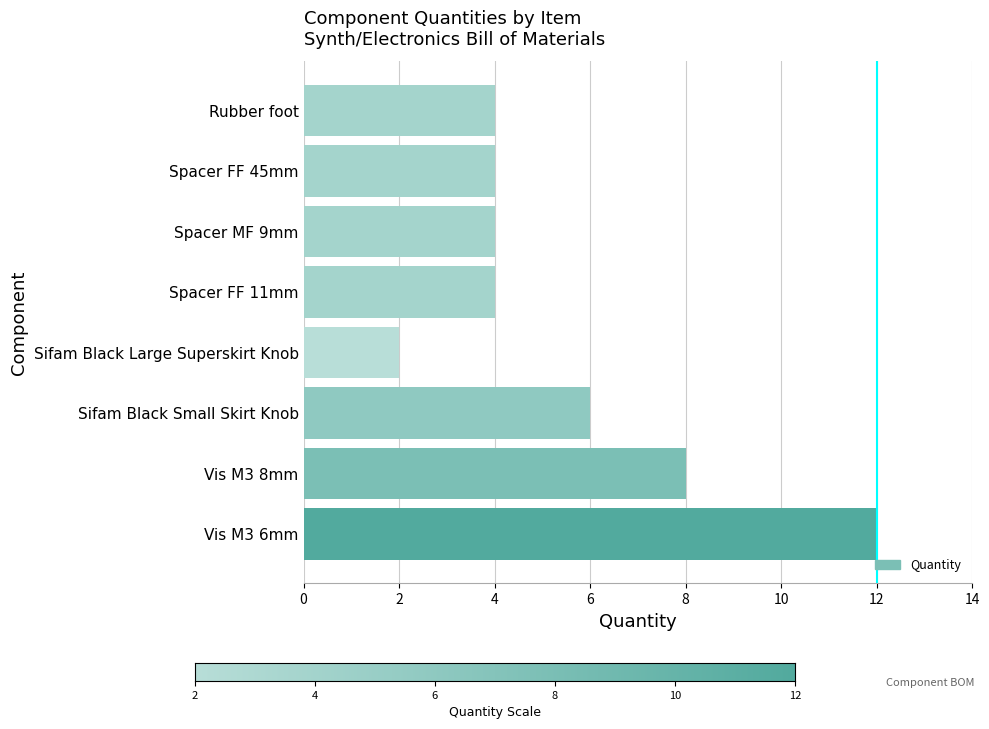

The chart shows a value of 6 at Sifam Black Small Skirt Knob. True or false?

True